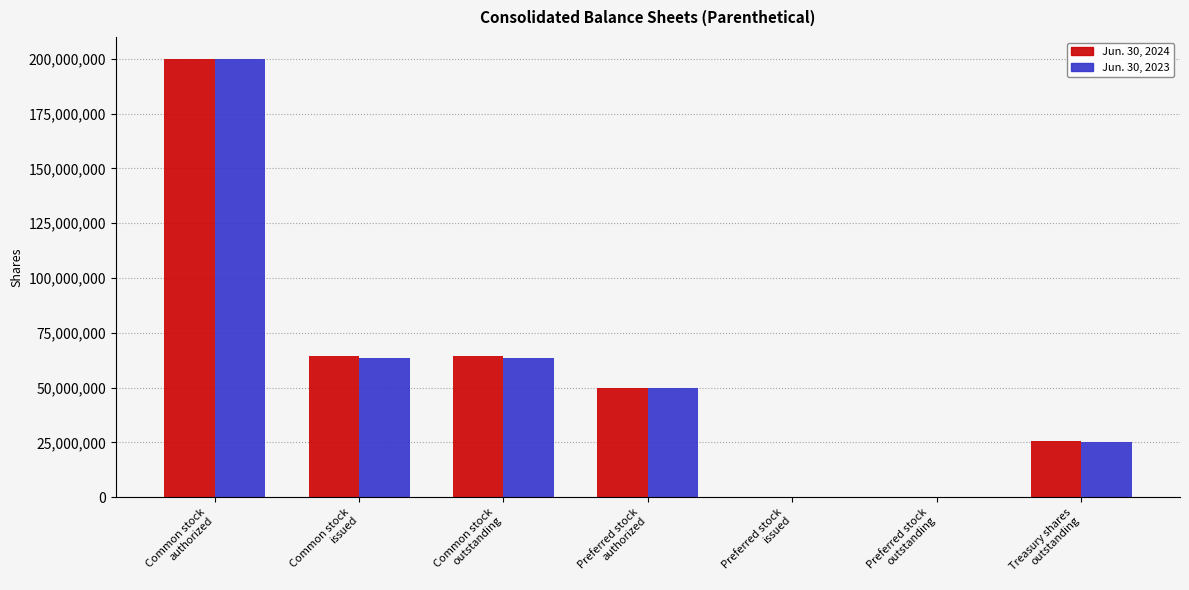

What is the greatest value displayed?

200000000